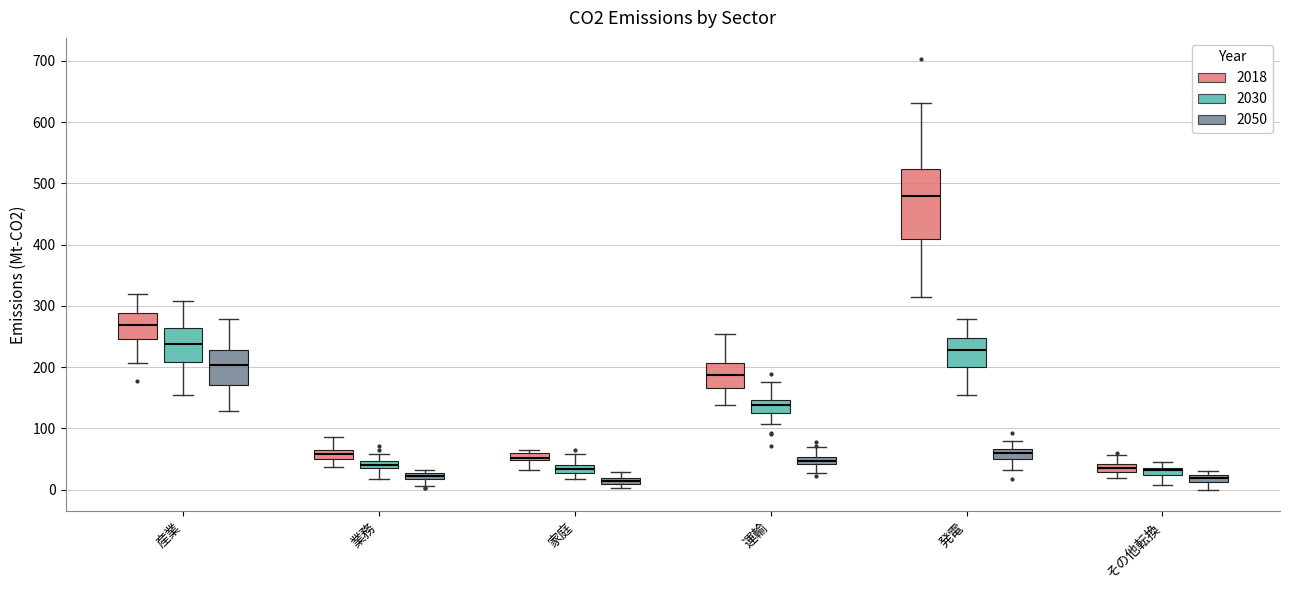

Which box has the highest median line?

発電 (2018)